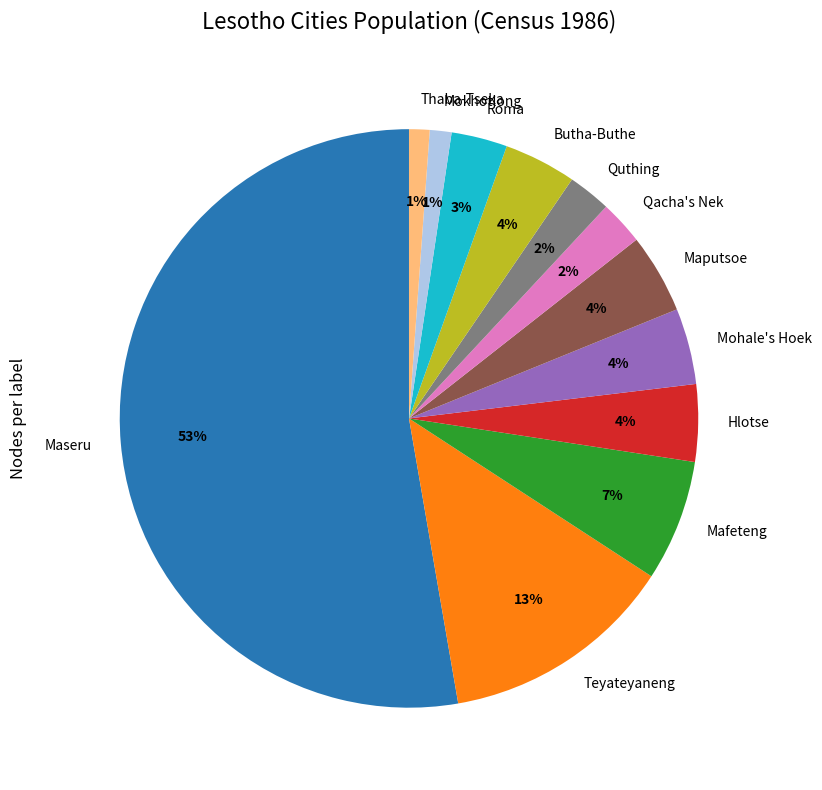

Combined, do Qacha's Nek and Mokhotlong account for over 50%?

No